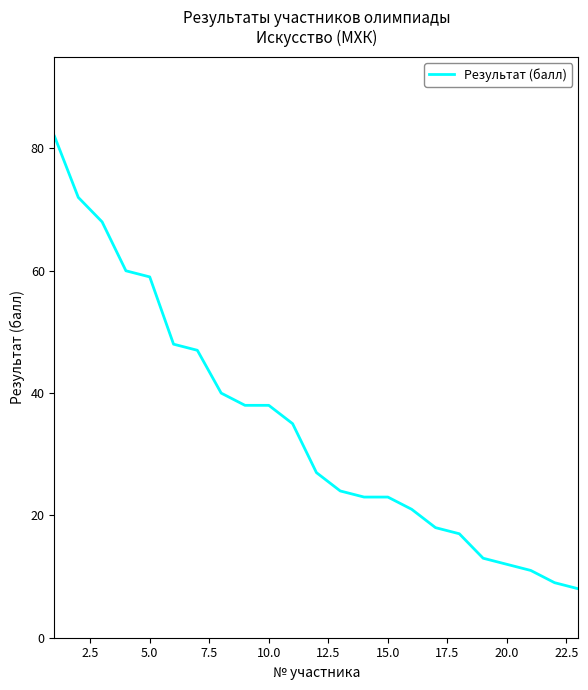

What is the maximum value shown in the chart?

82